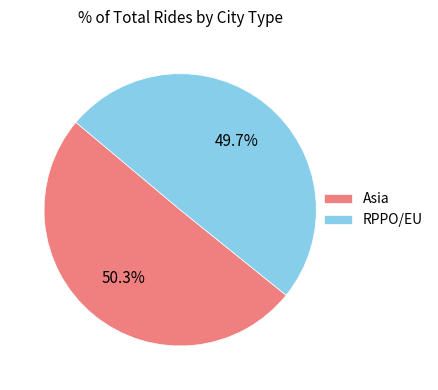

What portion of the pie excludes Asia?

49.7%